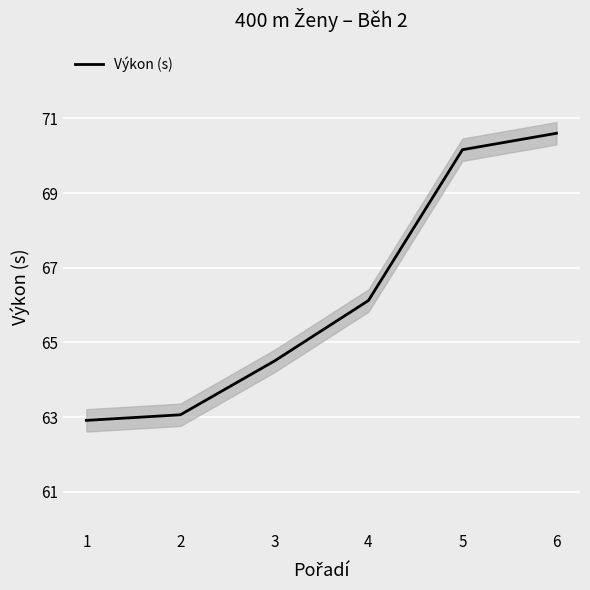

What is the ratio of the value at 3 to the value at 4?

1.0